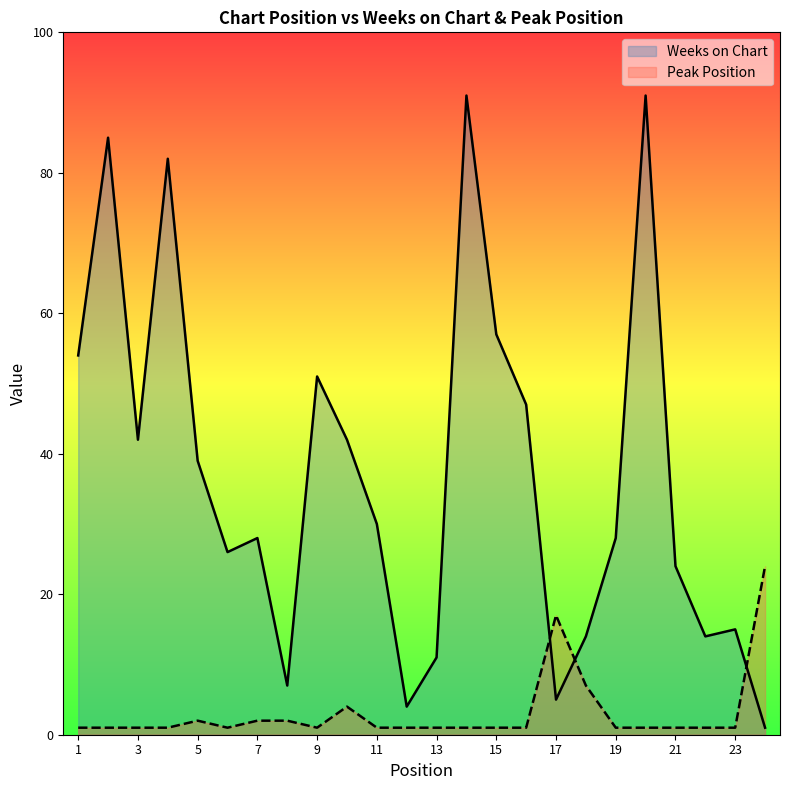

Does the chart have visible grid lines?

No